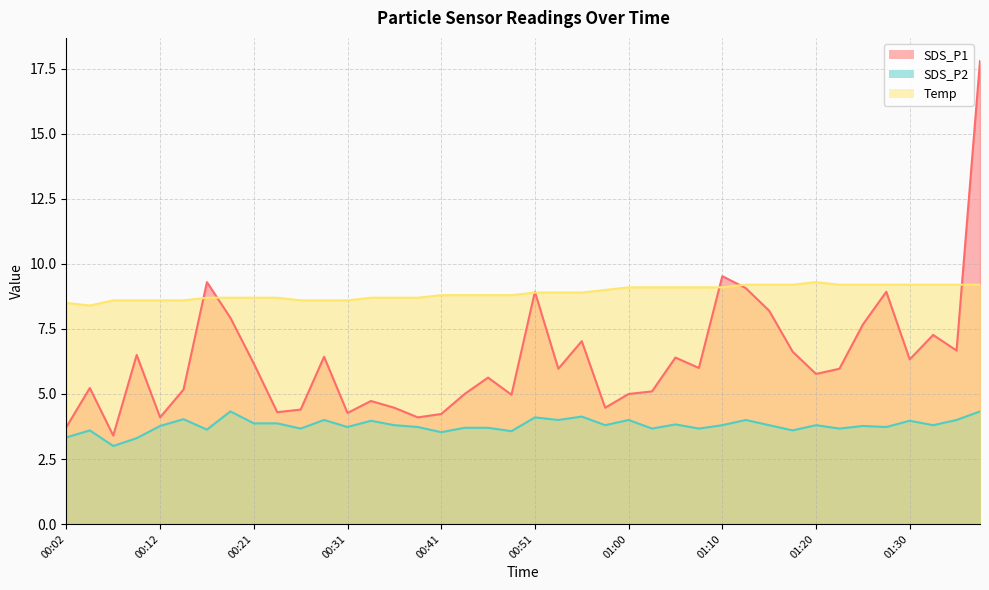

Rank the series at 01:27 from lowest to highest value.

SDS_P2, SDS_P1, Temp